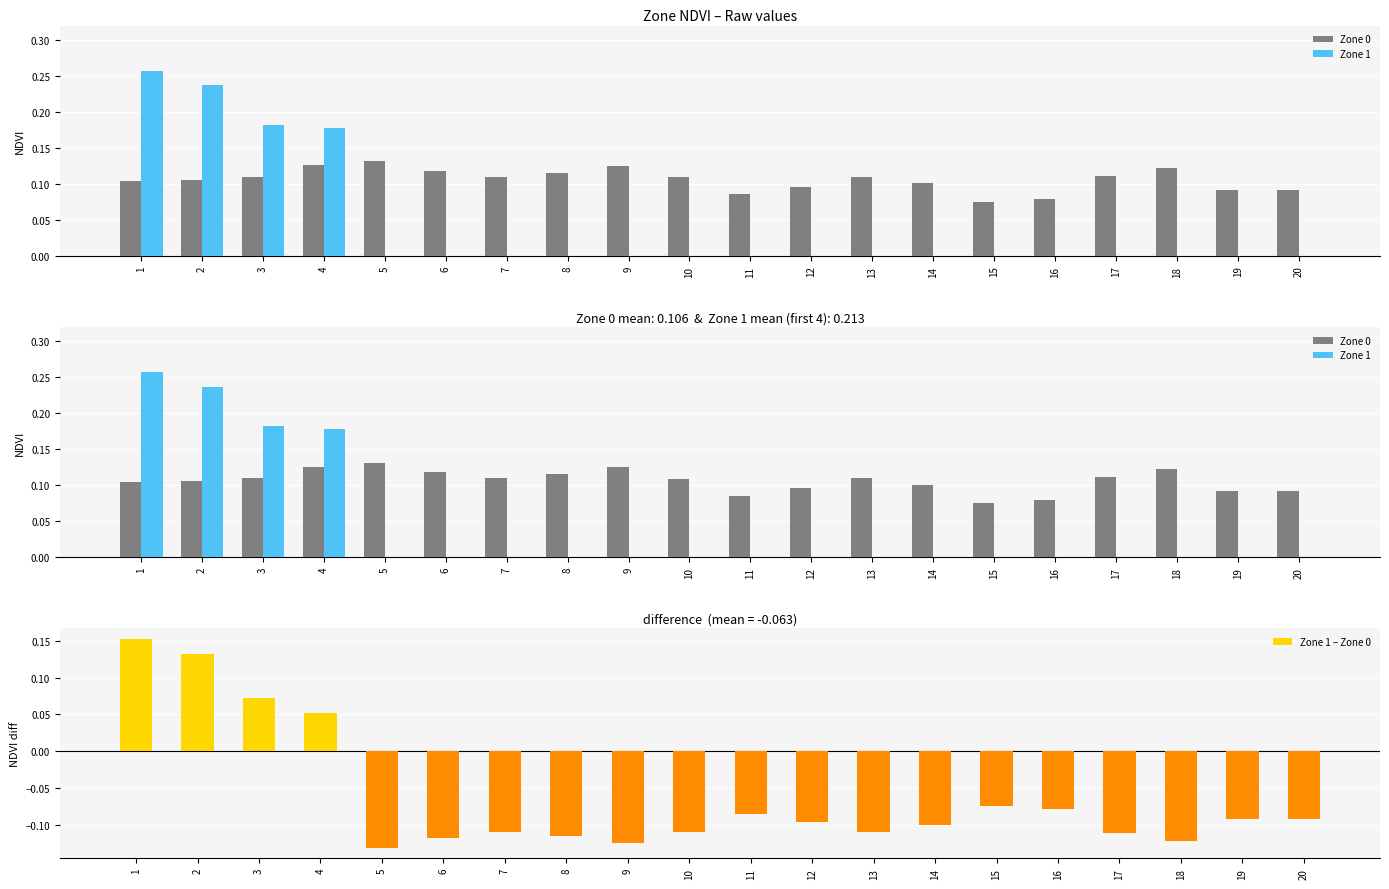

How many positive values does the Zone 1 – Zone 0 series have?

4